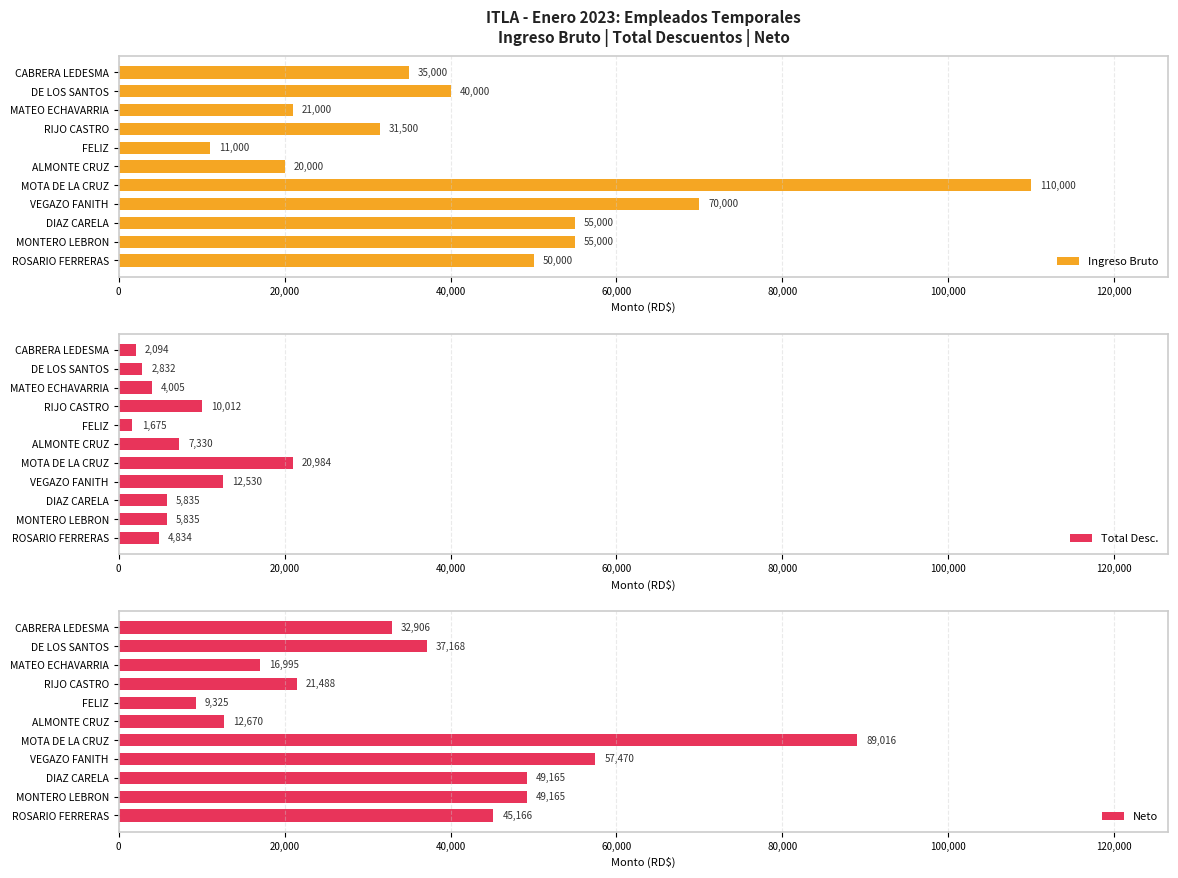

What are all the series names shown in the legend?

Ingreso Bruto, Total Desc., Neto